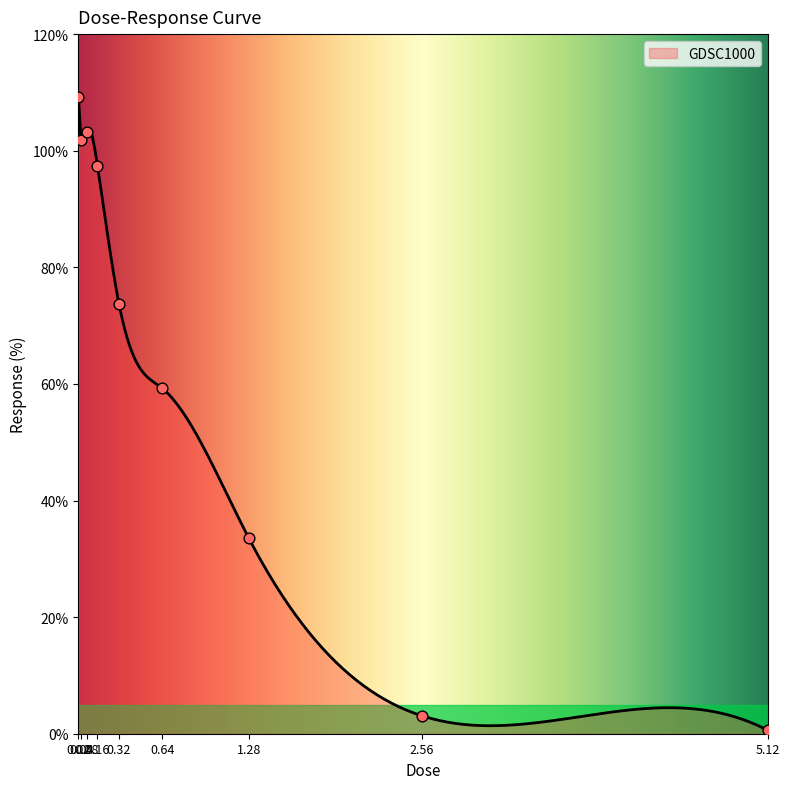

What is the change in value from 0.16 to 0.64?

-38.2